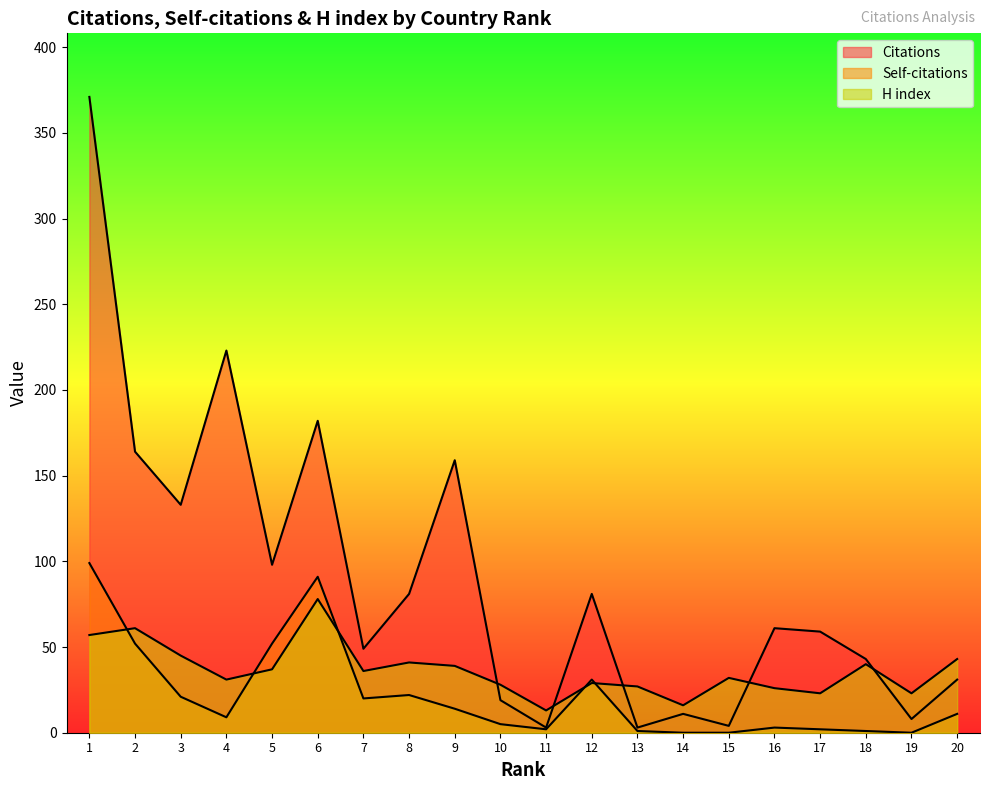

What is the difference between the highest and lowest values at 9?

145